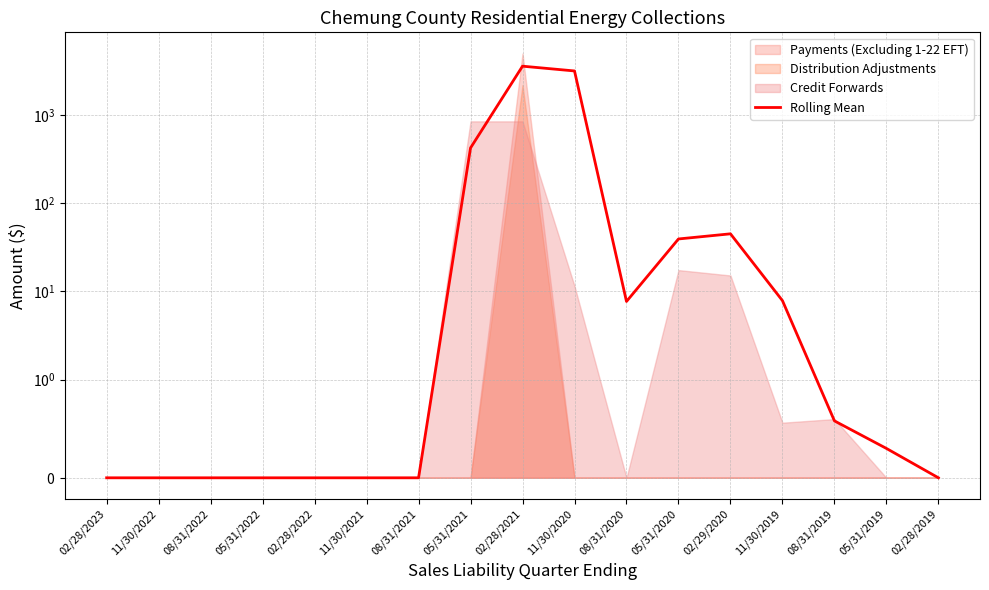

How many lines are shown in the chart?

1